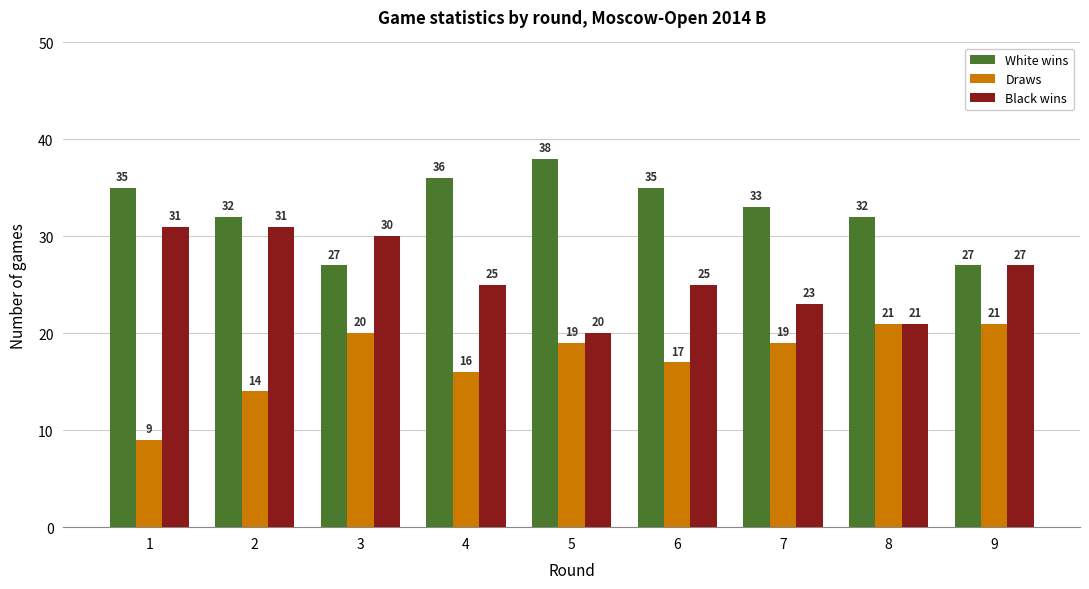

Count the number of categories in the chart.

9